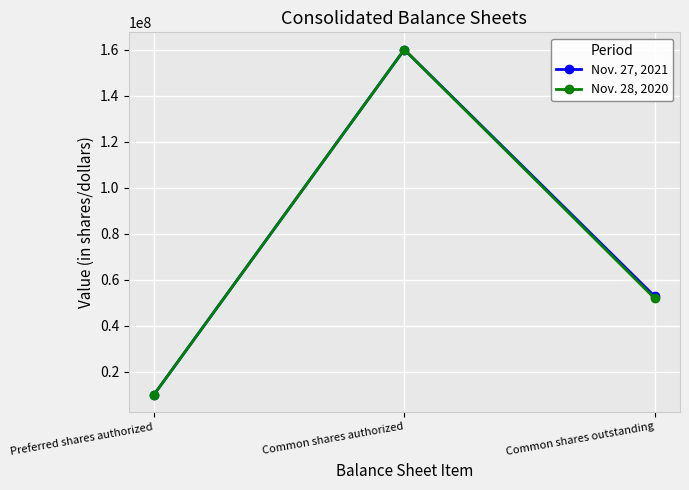

What are all the series names shown in the legend?

Nov. 27, 2021, Nov. 28, 2020